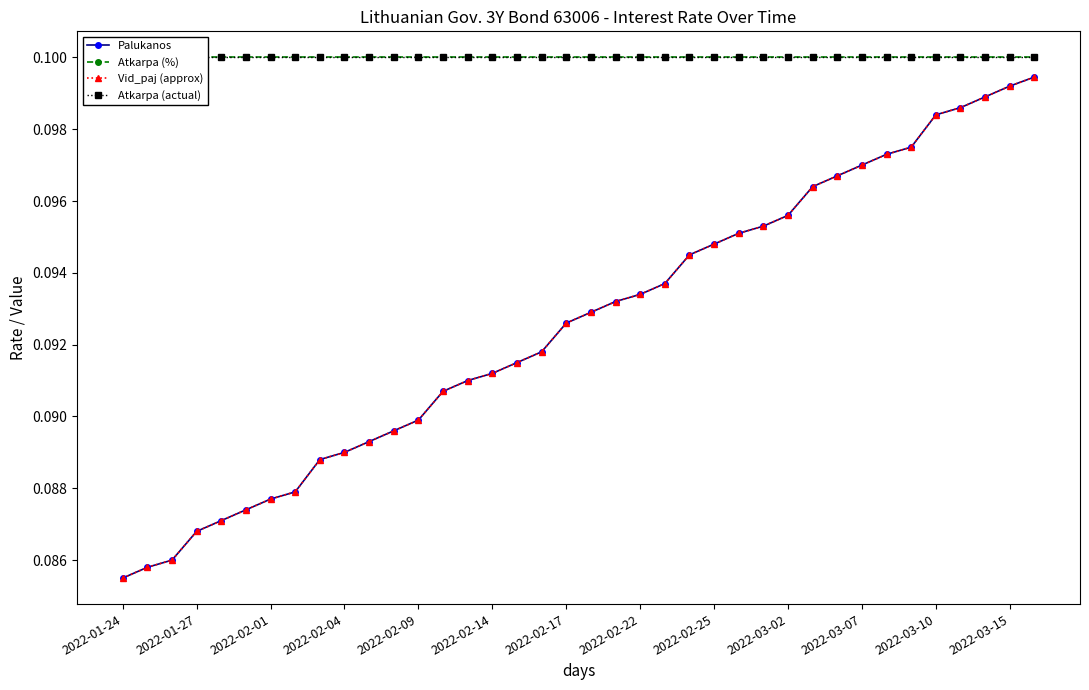

Between 17 and 29, which series saw the biggest shift?

Palukanos